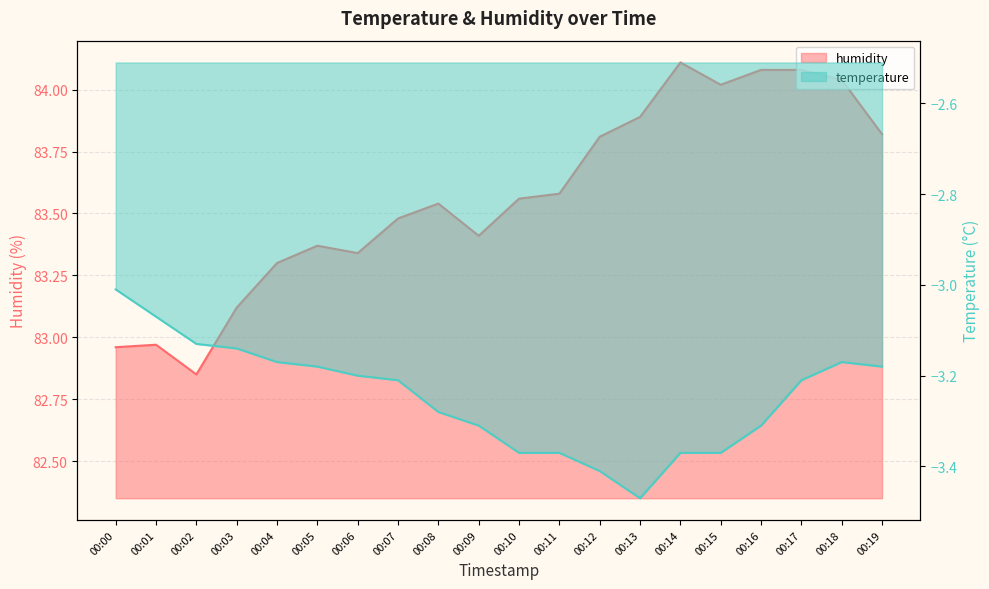

Does the chart have visible grid lines?

Yes